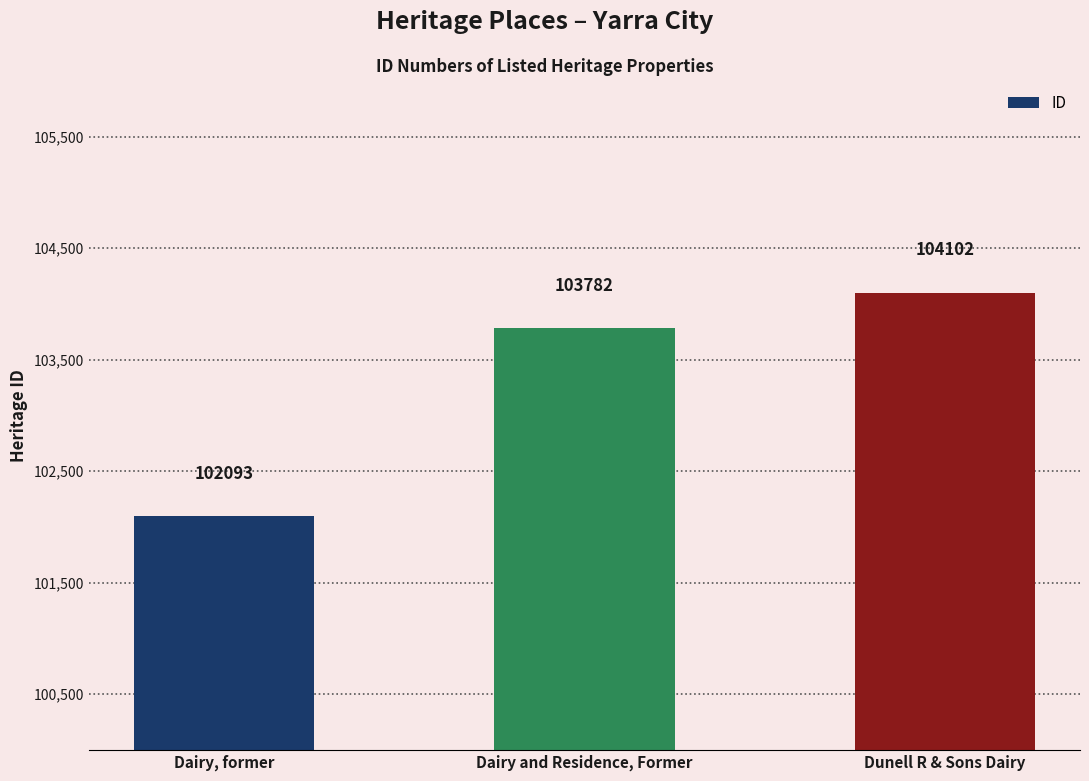

Which category has the lowest value across all series?

Dairy, former